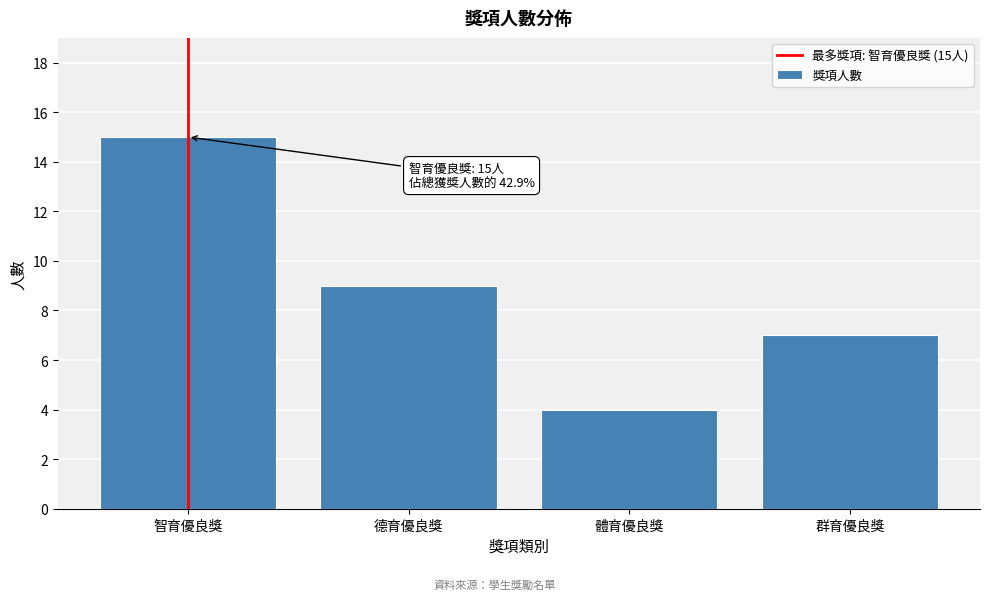

Reading right to left, extract all data points from this chart.

7	4	9	15